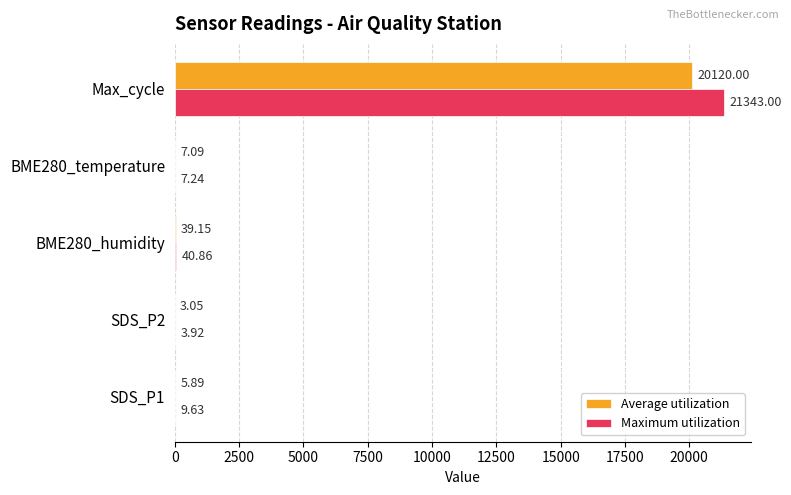

Which series changed the most between SDS_P2 and BME280_temperature?

Average utilization